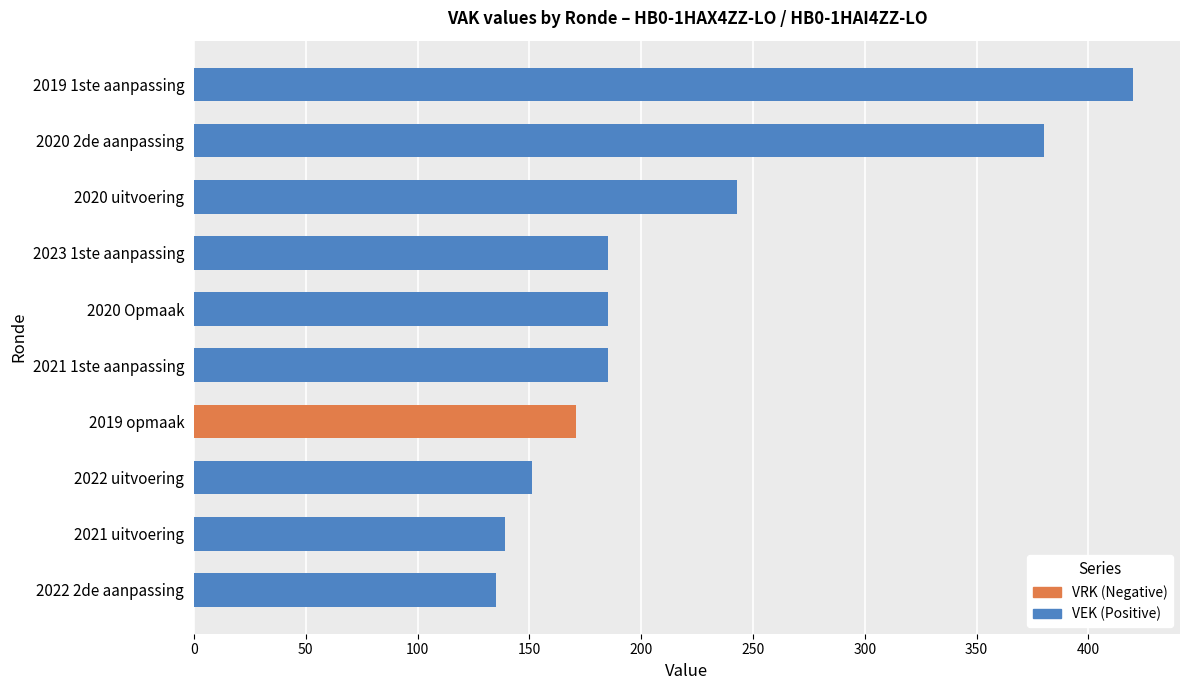

Which series has the largest total across all categories?

VEK (Positive)